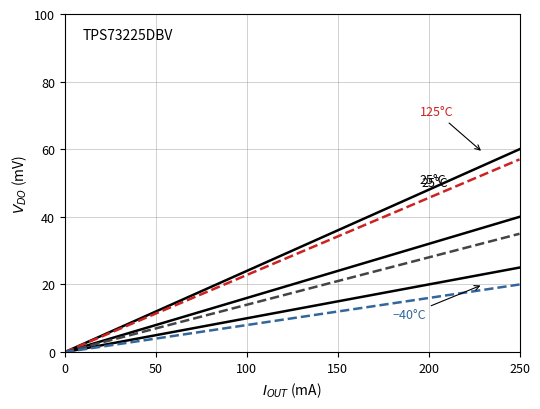

How many lines are shown in the chart?

6